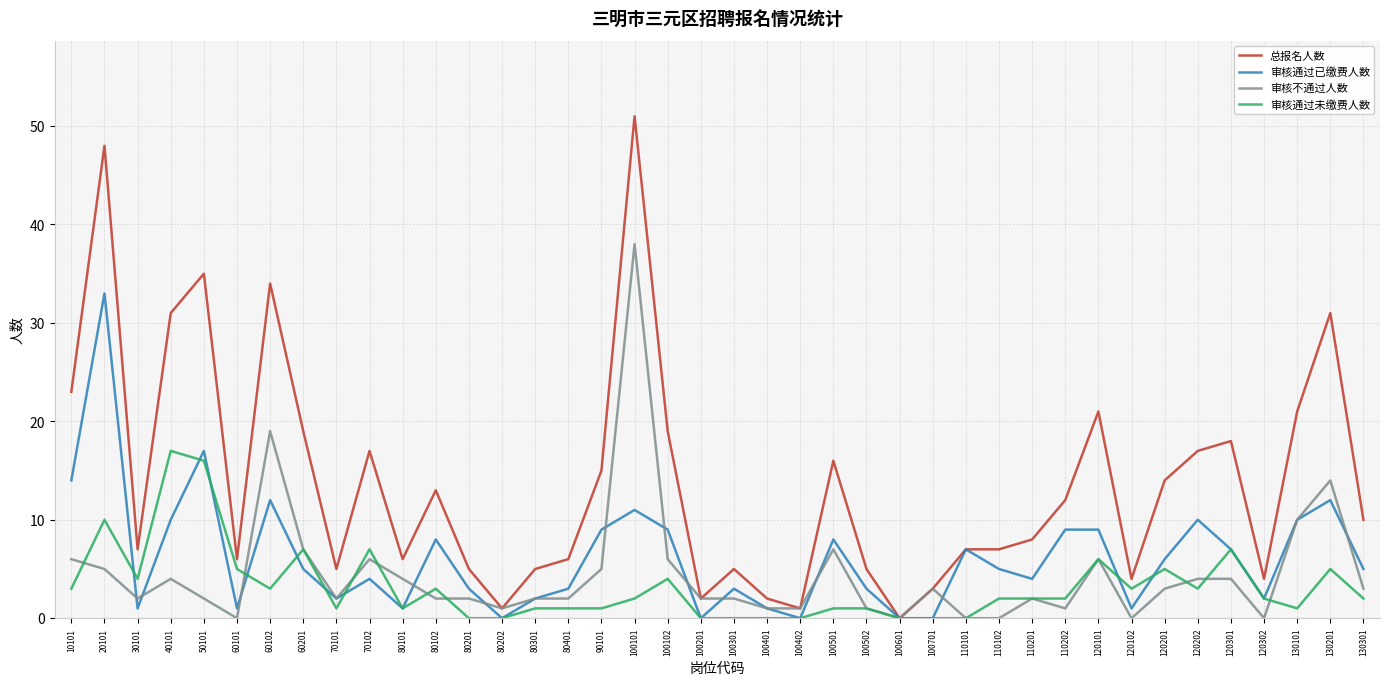

Reading right to left, extract all data points from this chart.

总报名人数: 10	31	21	4	18	17	14	4	21	12	8	7	7	3	0	5	16	1	2	5	2	19	51	15	6	5	1	5	13	6	17	5	19	34	6	35	31	7	48	23
审核通过已缴费人数: 5	12	10	2	7	10	6	1	9	9	4	5	7	0	0	3	8	0	1	3	0	9	11	9	3	2	0	3	8	1	4	2	5	12	1	17	10	1	33	14
审核不通过人数: 3	14	10	0	4	4	3	0	6	1	2	0	0	3	0	1	7	1	1	2	2	6	38	5	2	2	1	2	2	4	6	2	7	19	0	2	4	2	5	6
审核通过未缴费人数: 2	5	1	2	7	3	5	3	6	2	2	2	0	0	0	1	1	0	0	0	0	4	2	1	1	1	0	0	3	1	7	1	7	3	5	16	17	4	10	3